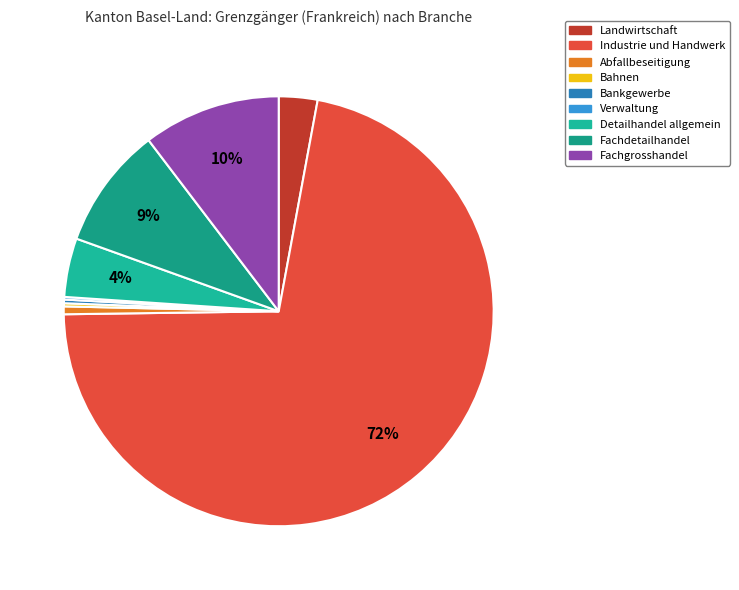

What is the majority slice?

Total 2 Sektor Industrie und Handwerk